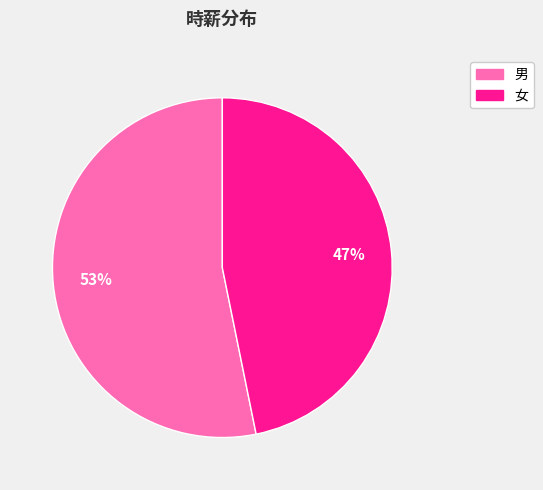

What is the ratio of the value at 男 to the value at 女?

1.1